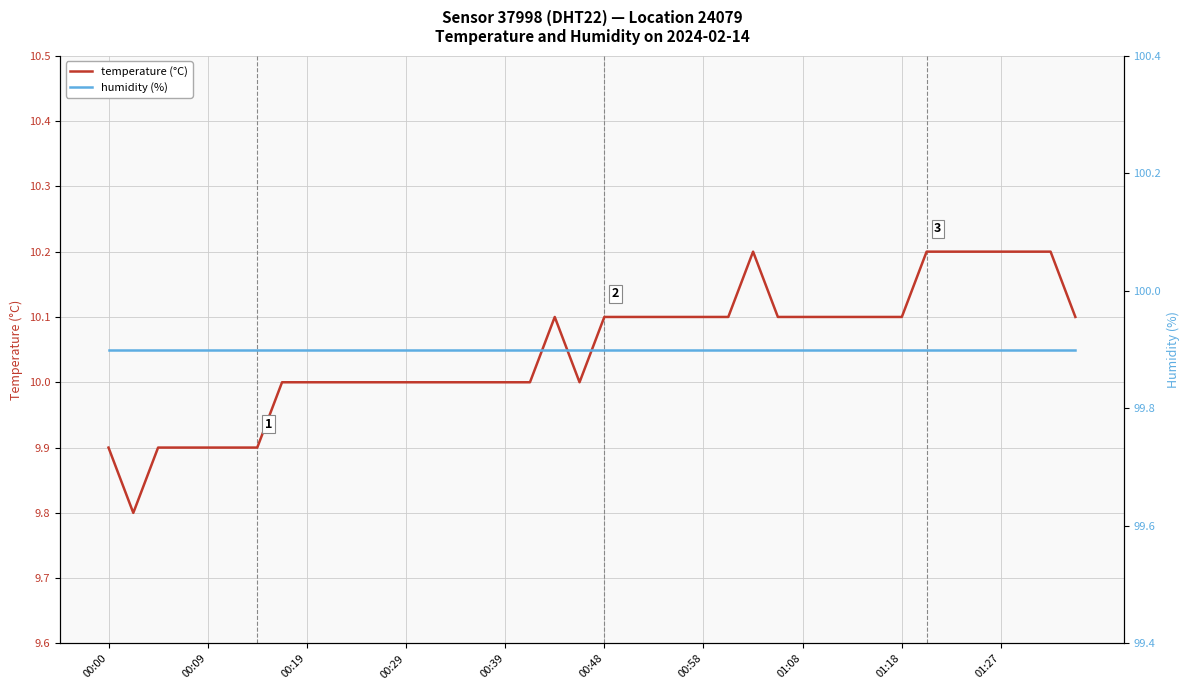

How many series are shown in this chart?

2